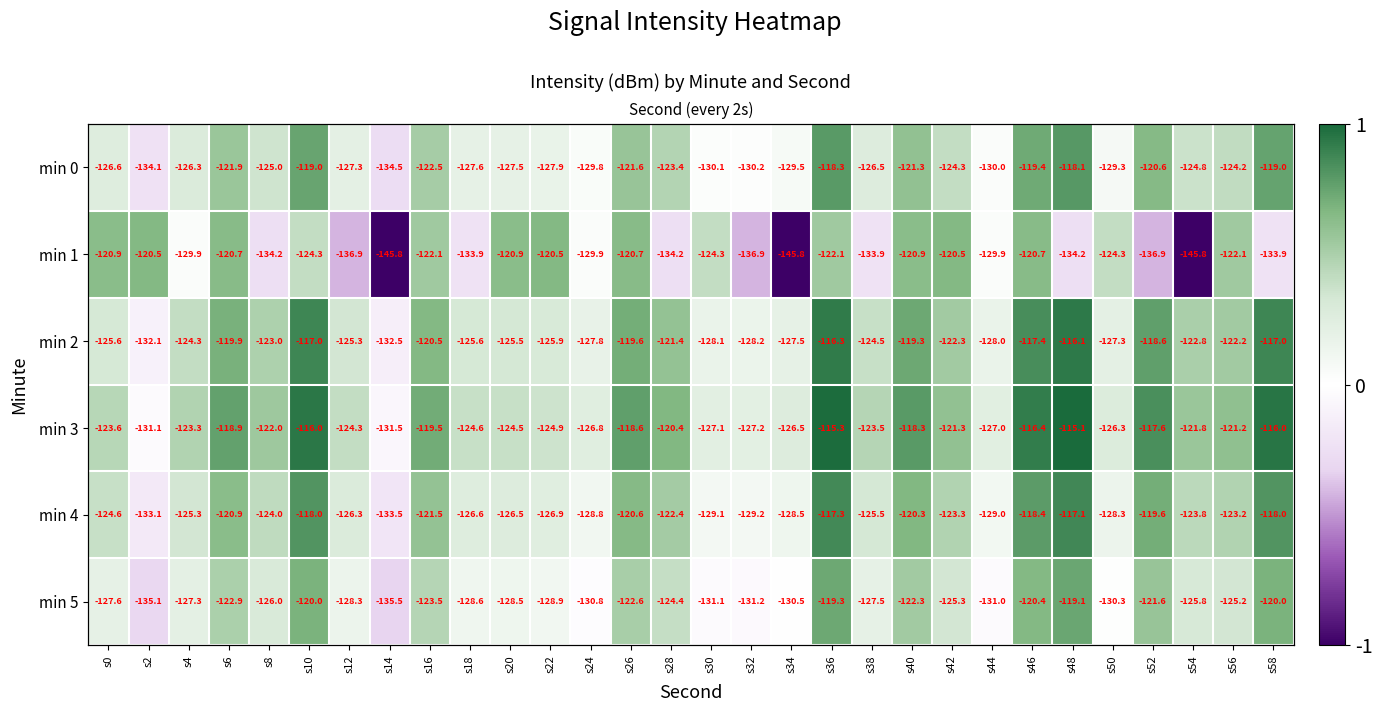

Rank the categories by min 0 value from highest to lowest.

s48, s36, s58, s10, s46, s52, s40, s26, s6, s16, s28, s56, s42, s54, s8, s4, s38, s0, s12, s20, s18, s22, s50, s34, s24, s44, s30, s32, s2, s14